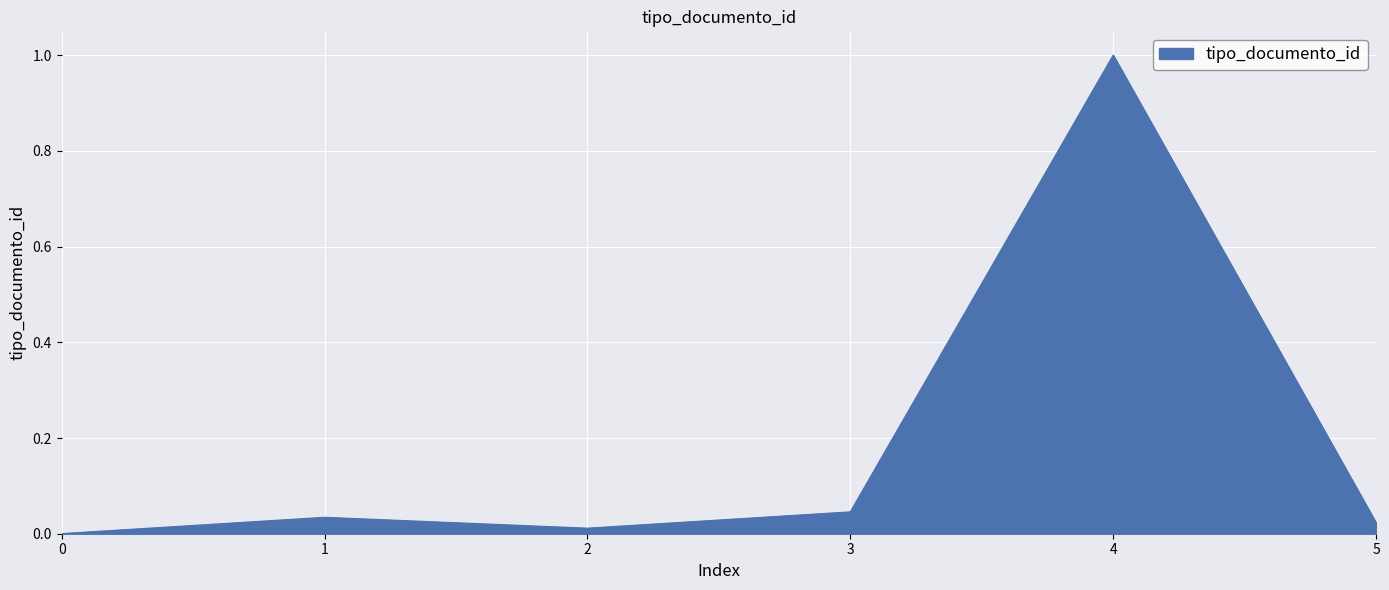

True or false: the data has more than 1 interior local peaks.

True